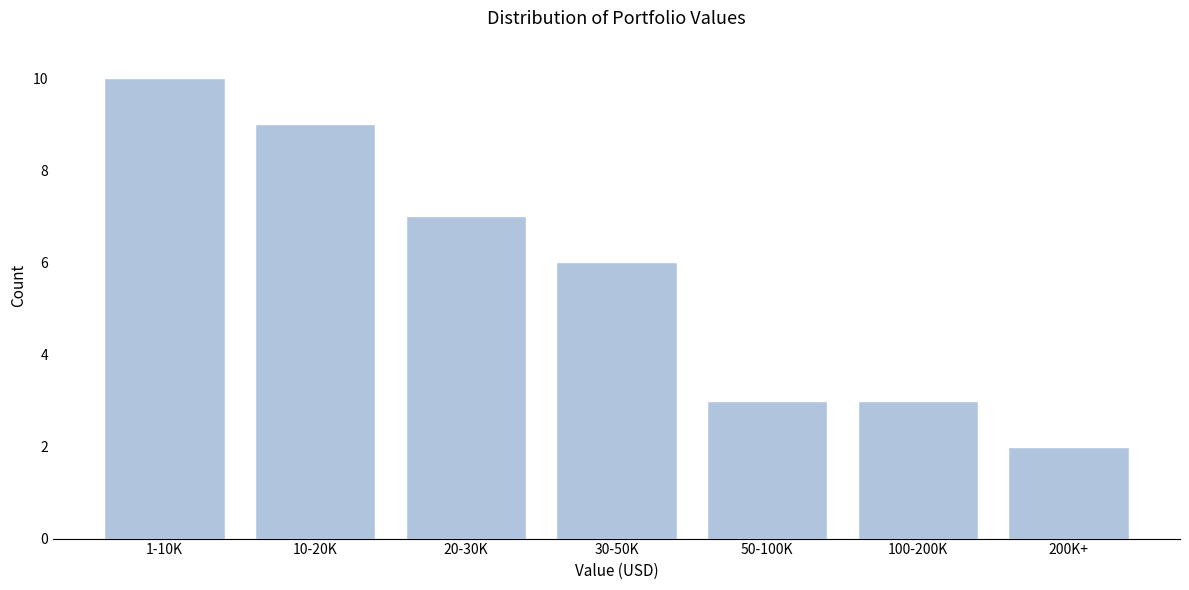

Reading left to right, extract all data points from this chart.

10	9	7	6	3	3	2